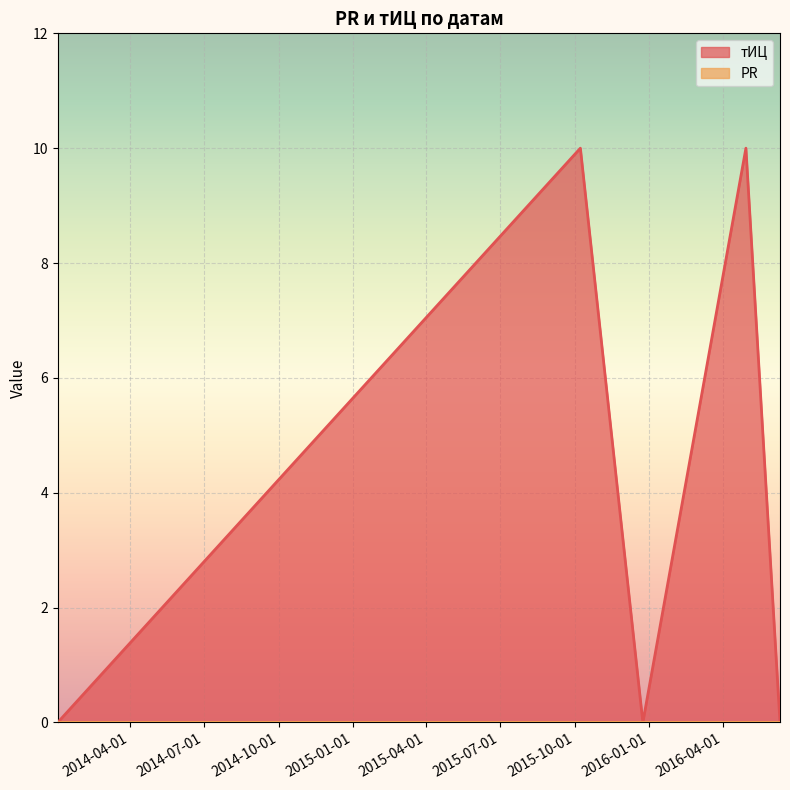

True or false: the data shows 5 at 2016-06-10.

False